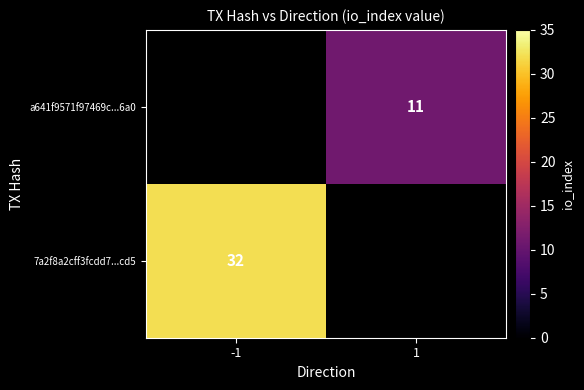

The value of 7a2f8a2cff3fcdd7...cd5 at -1 is 57. True or false?

False